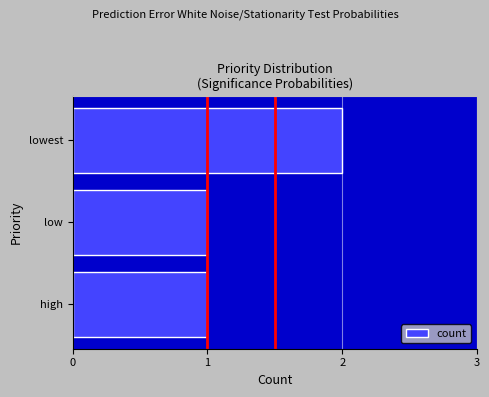

True or false: the data shows 1 at high.

True